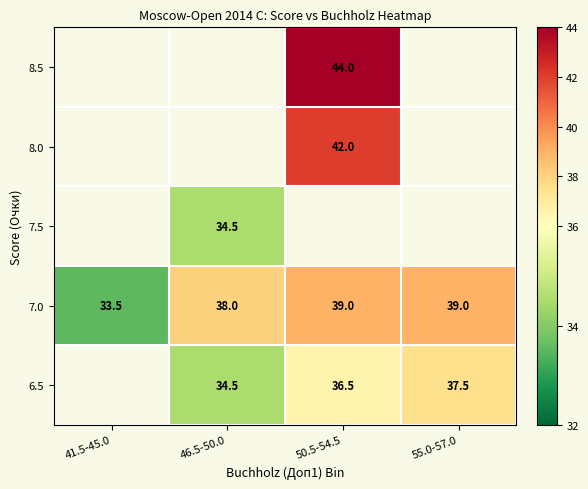

True or false: 7.0 has a value of 39.0 at 50.5-54.5.

True